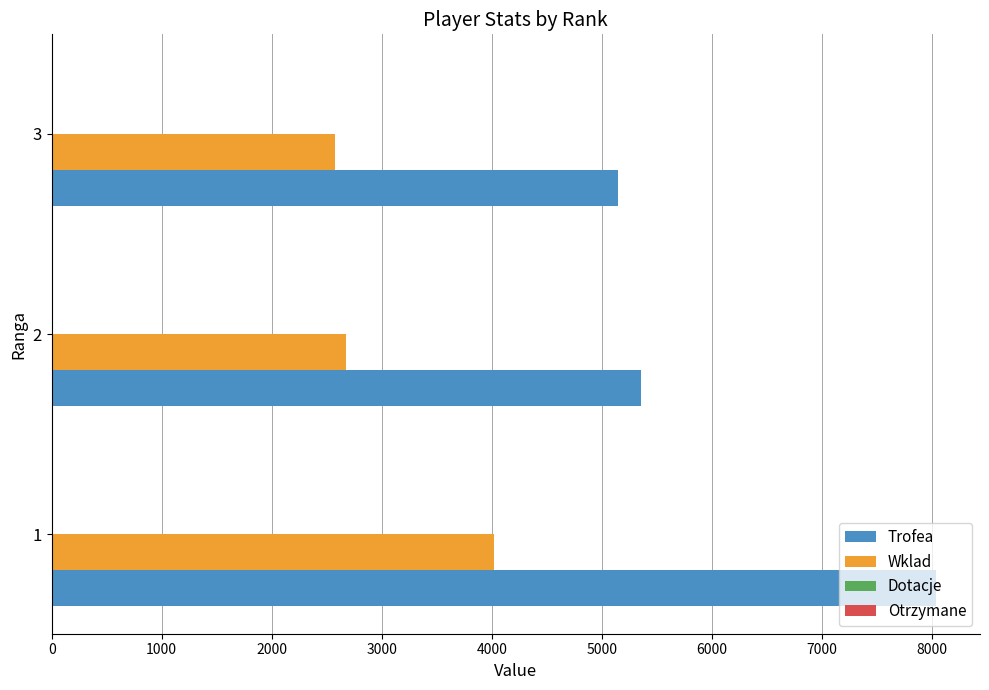

What is the sum of the Wklad values at 2 and 1?

6697